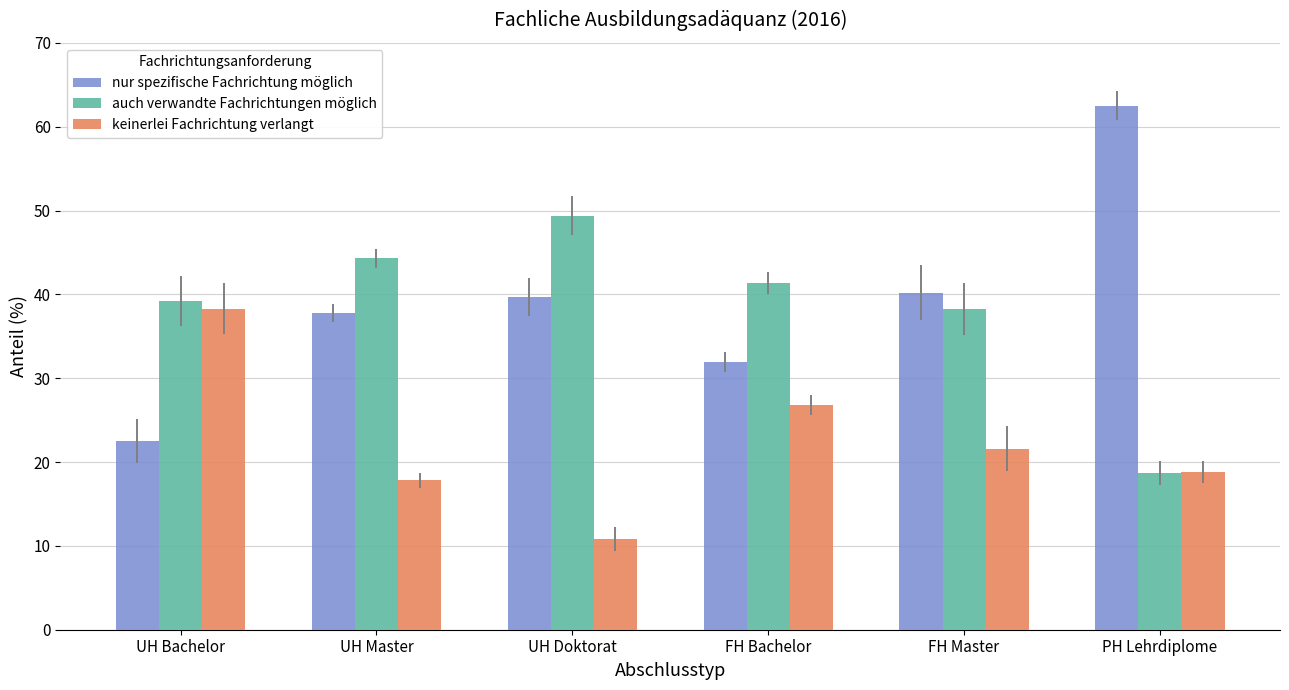

How many groups of bars are there?

6